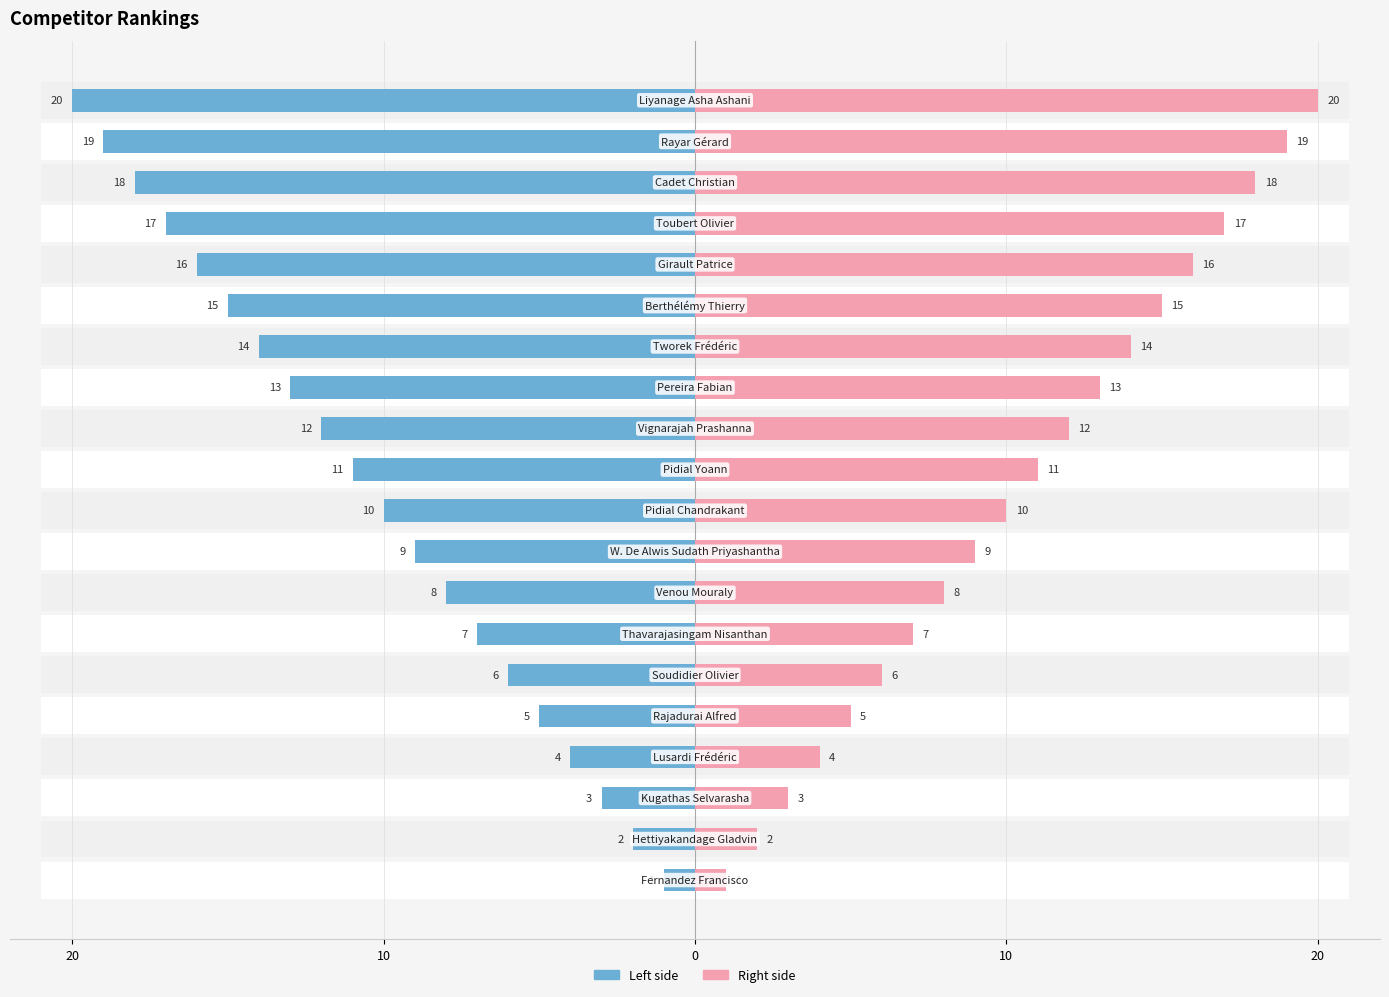

How many bars are there in total?

40